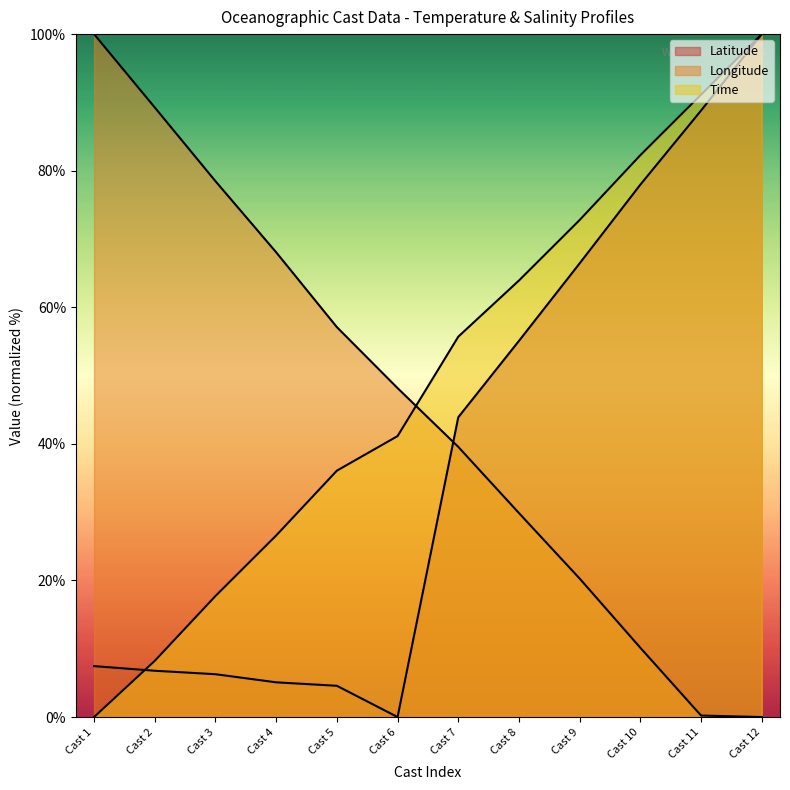

How many lines are shown in the chart?

3